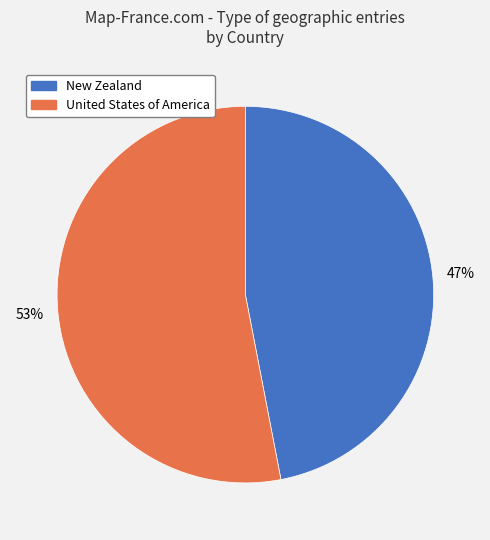

The New Zealand slice represents 34% of the pie. True or false?

False